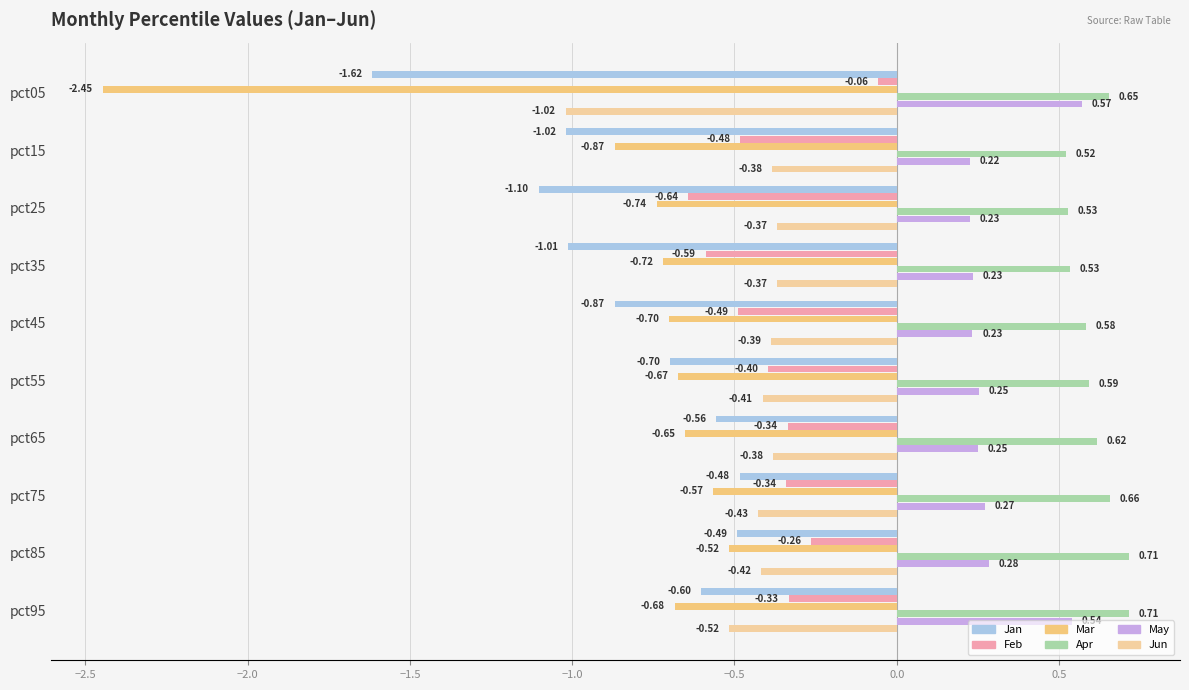

What is the minimum value for Feb?

-0.6